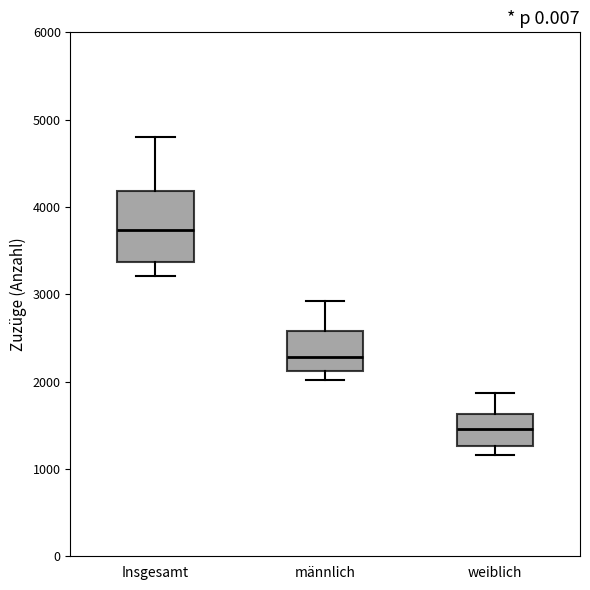

Reading left to right, read every box against the y-axis: the position of its median line, the range the box covers, and the ends of its whiskers. The values are not printed on the chart, so give them approximately, as read against the axis.

Insgesamt: median 3700, box 3400 to 4200, whiskers 3200 to 4800
männlich: median 2300, box 2100 to 2600, whiskers 2000 to 2900
weiblich: median 1500, box 1300 to 1600, whiskers 1200 to 1900